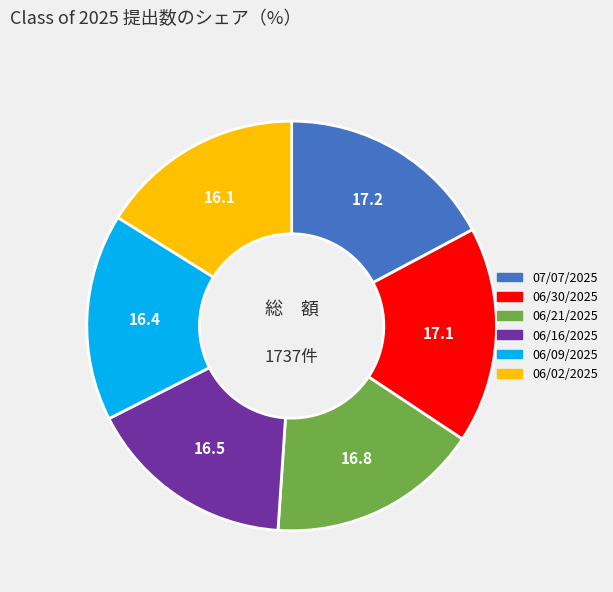

Is there any slice that represents more than half of the pie?

No